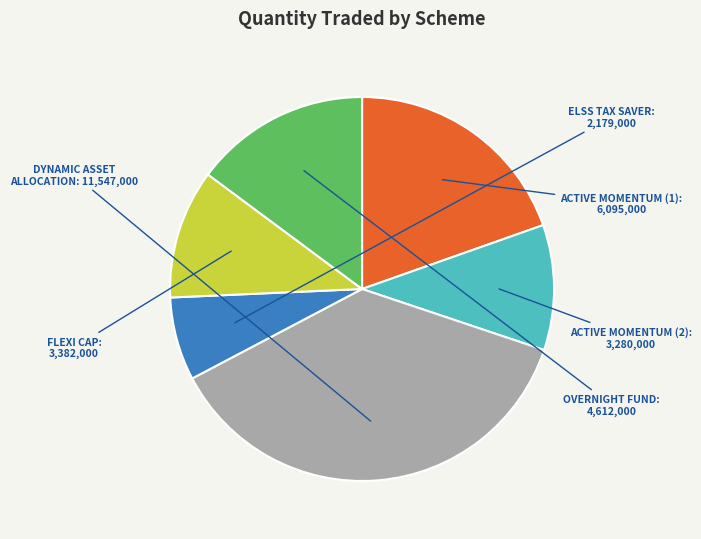

How many slices are in this pie chart?

6